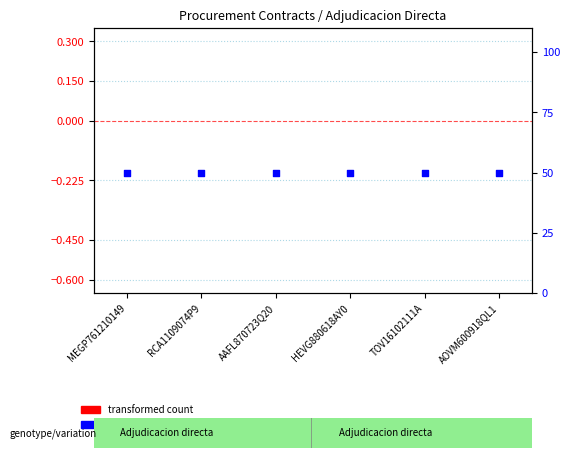

Which series has the widest spread of Y values?

percentile rank within the sample